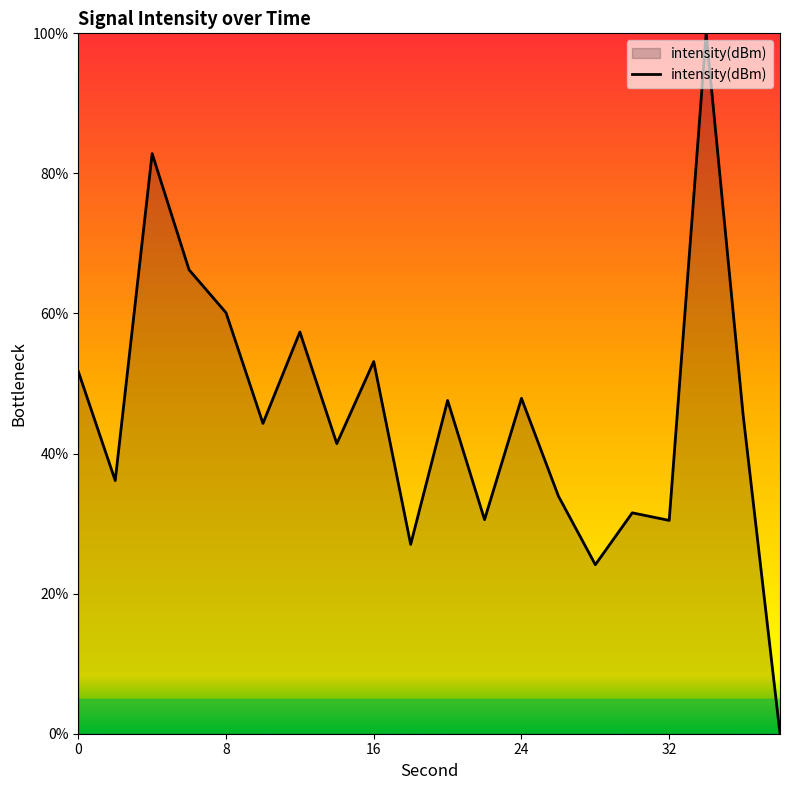

What is the sum of all values?

912.0